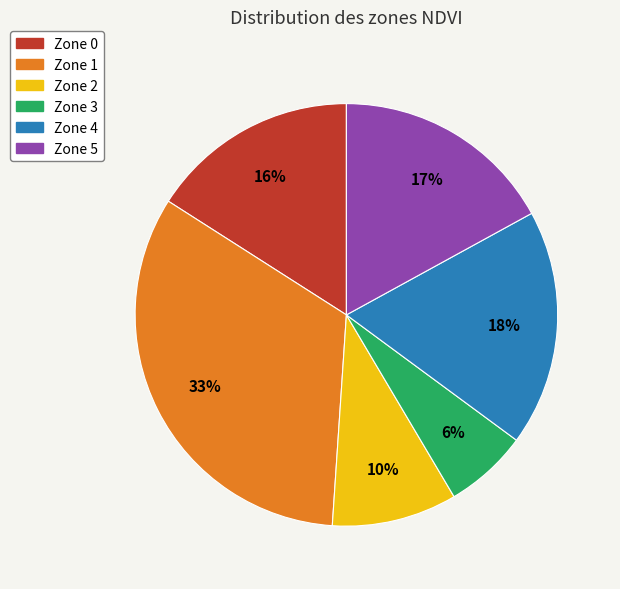

Does Zone 1 represent more than half of the total?

No